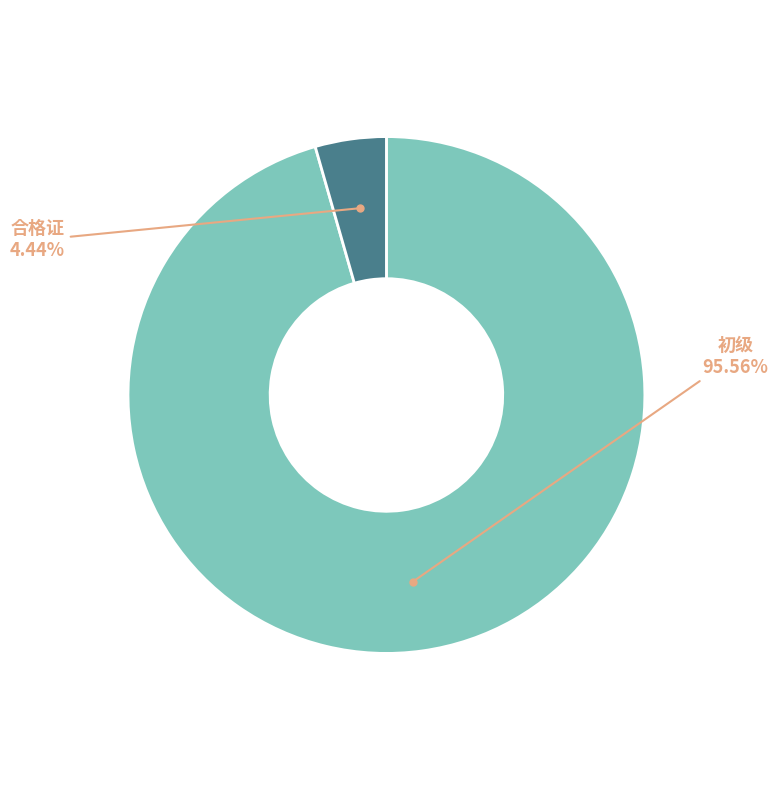

Does any single category account for the majority?

Yes